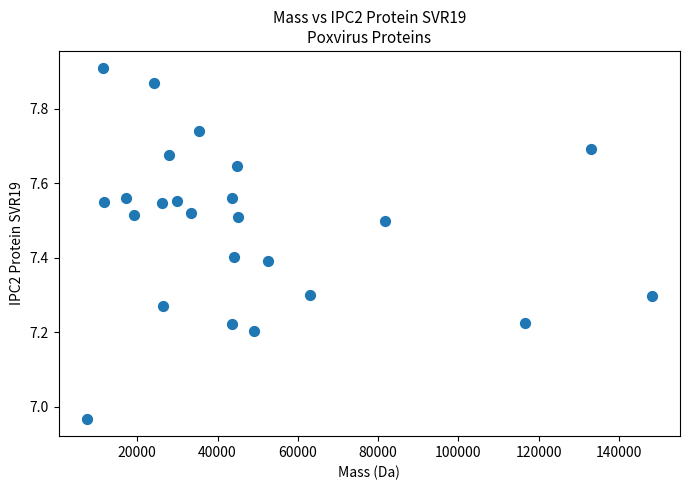

What is the range of Y values (max minus min)?

0.9